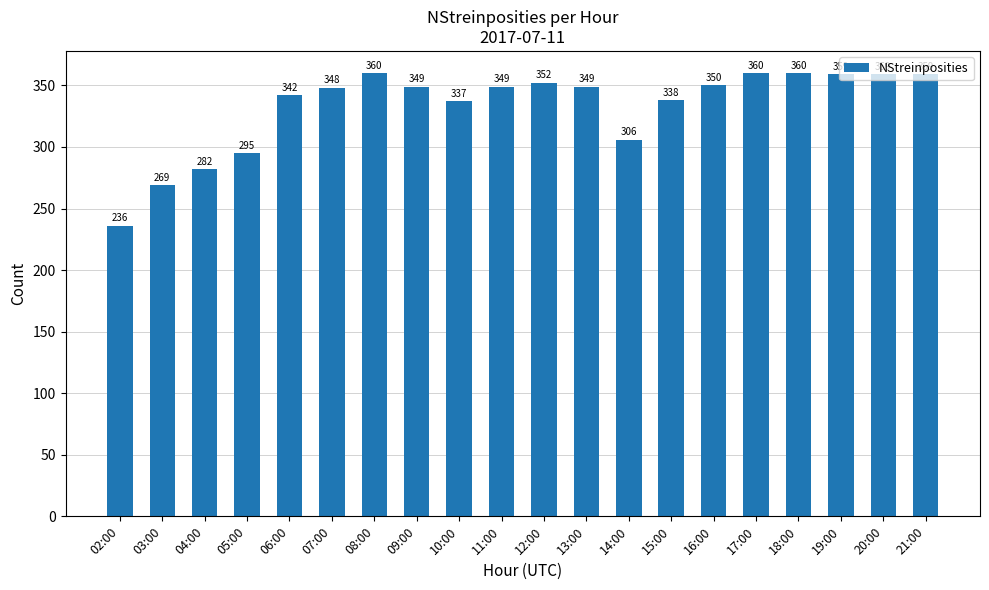

How many distinct data groups are displayed?

1